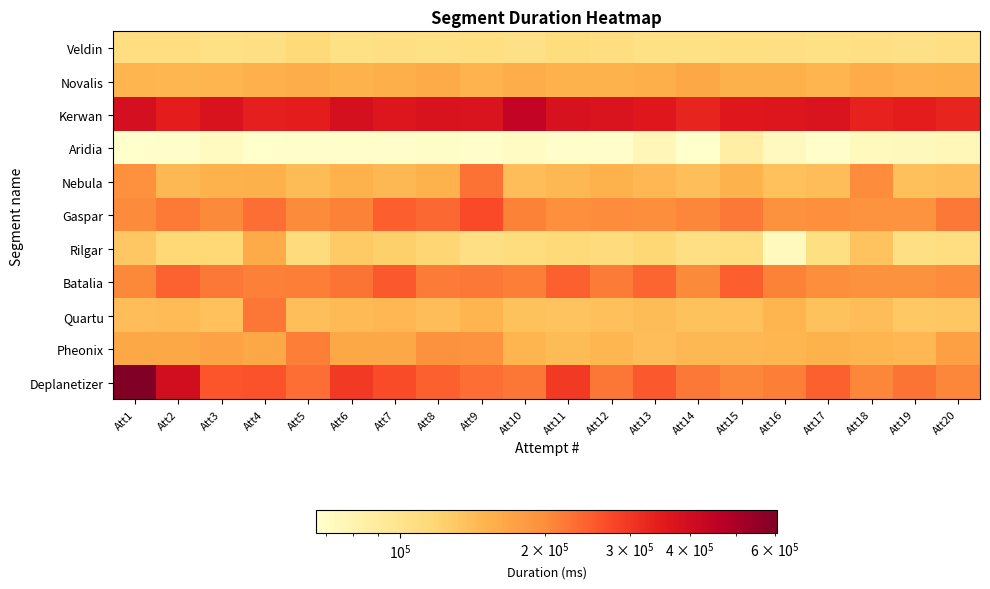

What is the total value across all series at Att11?

1989528